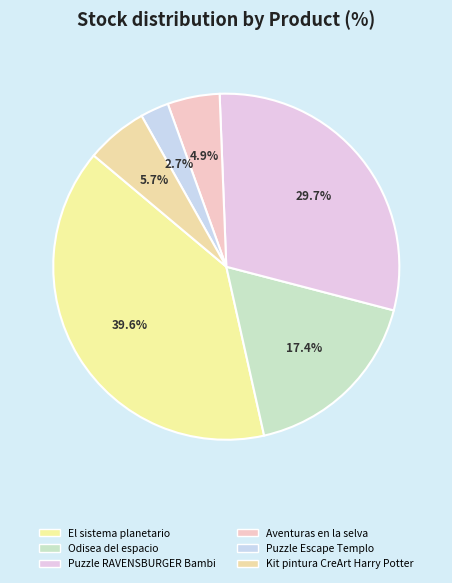

To the nearest percent, what is the difference between the El sistema planetario and Kit pintura CreArt Harry Potter slice percentages?

34%